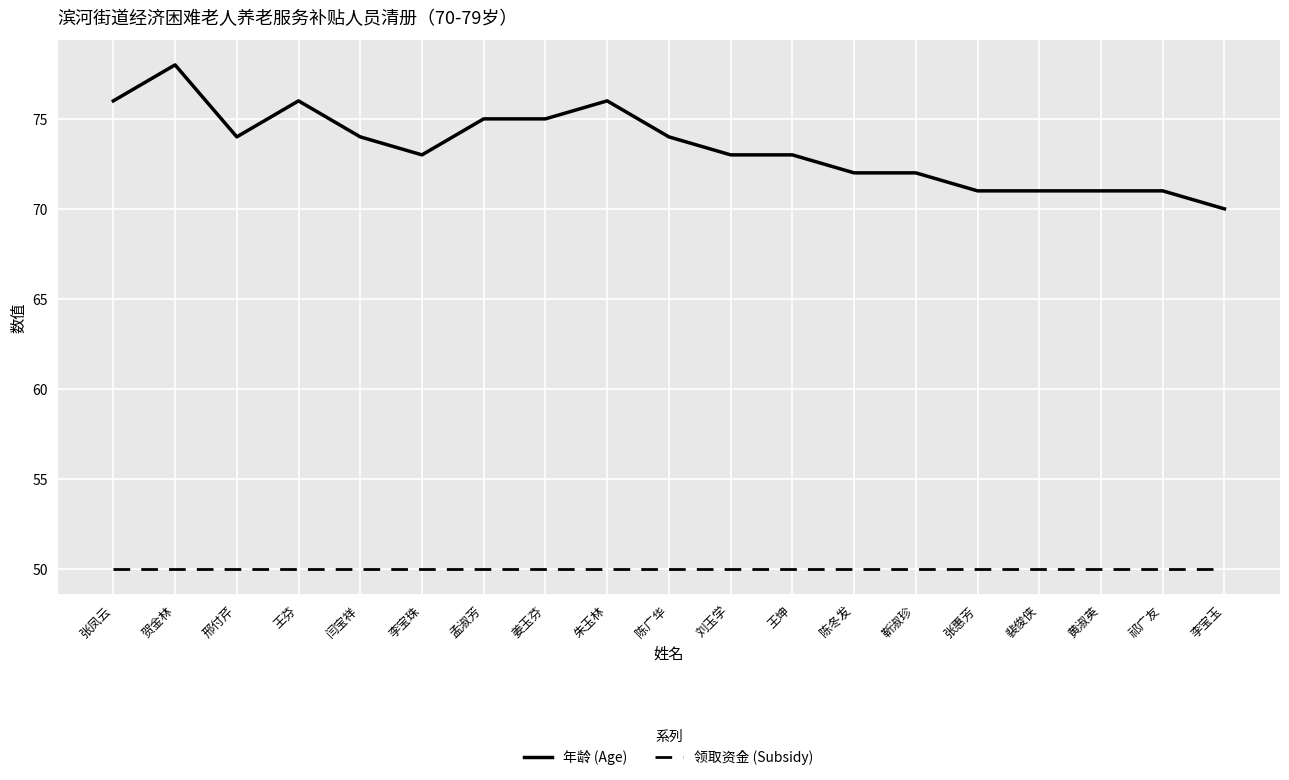

What is the smallest value displayed?

50